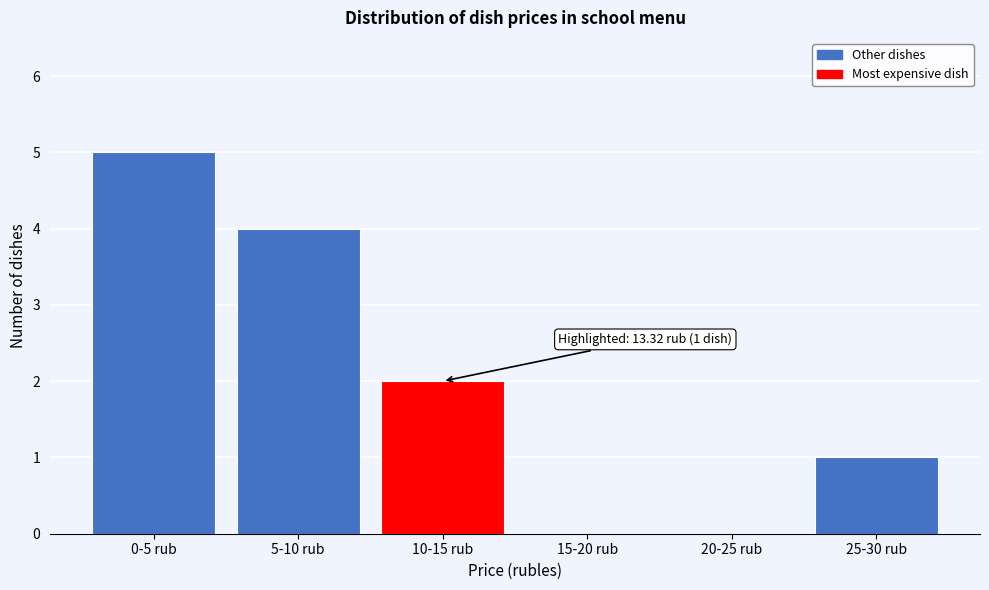

Reading left to right, transcribe all the data shown in this chart.

0-5 rub=5	5-10 rub=4	10-15 rub=2	15-20 rub=0	20-25 rub=0	25-30 rub=1